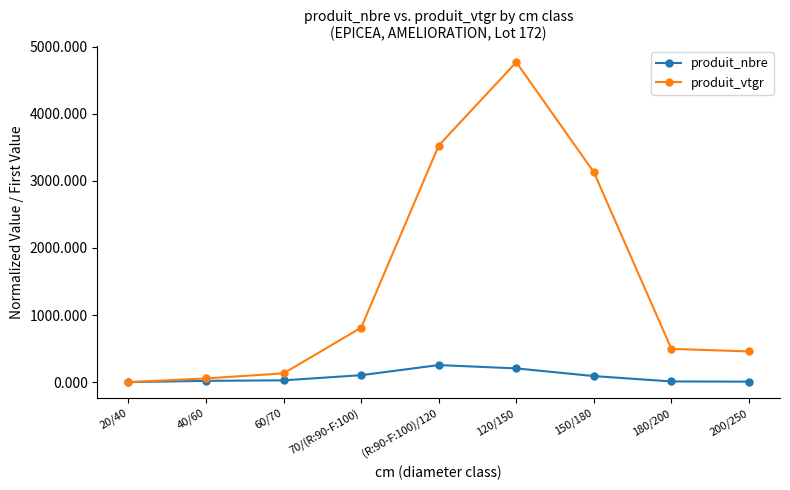

Rank the series by their maximum value, from highest to lowest.

produit_vtgr, produit_nbre